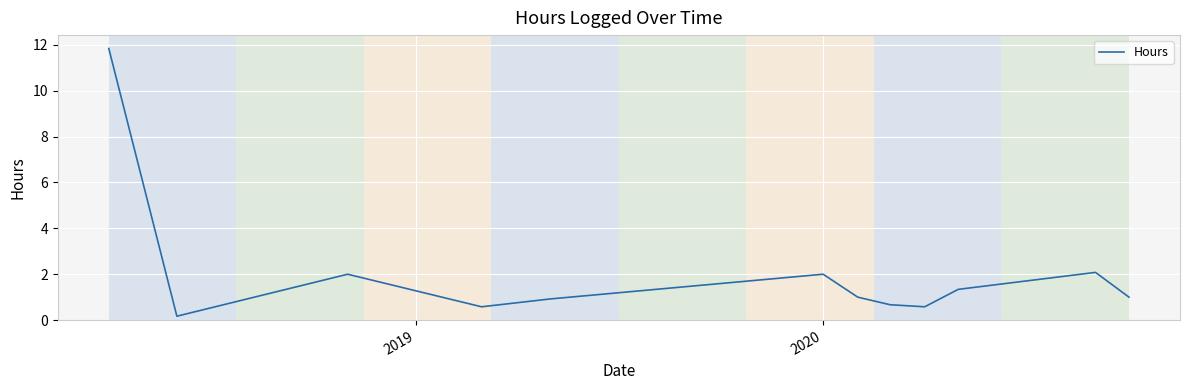

How many interior local valleys (lower than both neighbors) does the data have?

3